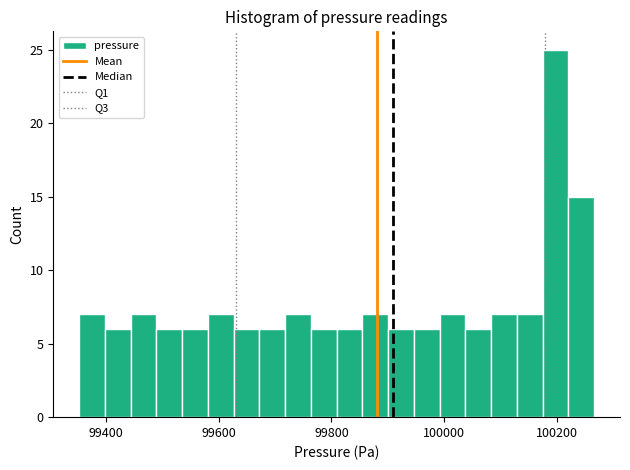

Read against the x-axis, roughly where is the centre of the tallest bar?

100200